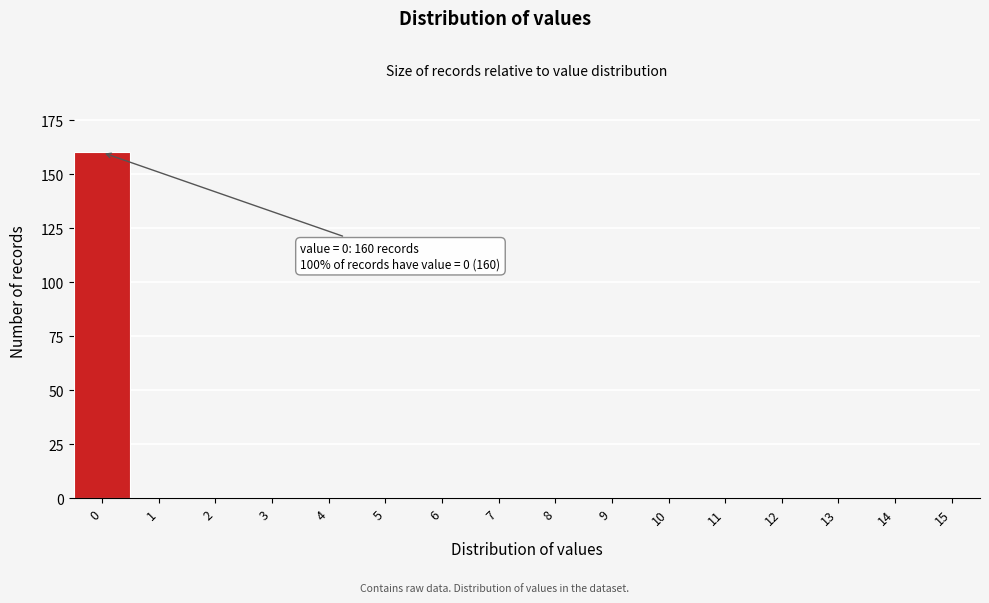

Reading left to right, transcribe all the data shown in this chart.

0=160	1=0	2=0	3=0	4=0	5=0	6=0	7=0	8=0	9=0	10=0	11=0	12=0	13=0	14=0	15=0